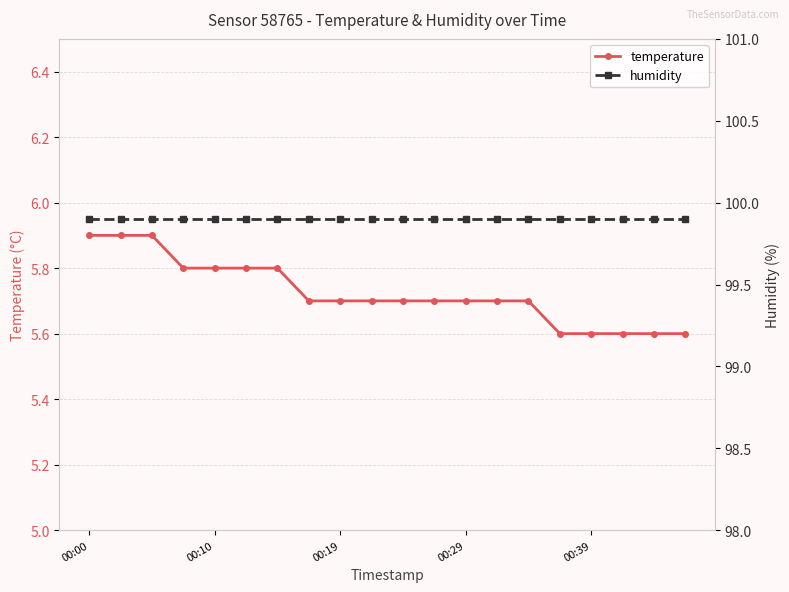

What is the highest value of the temperature series?

5.9